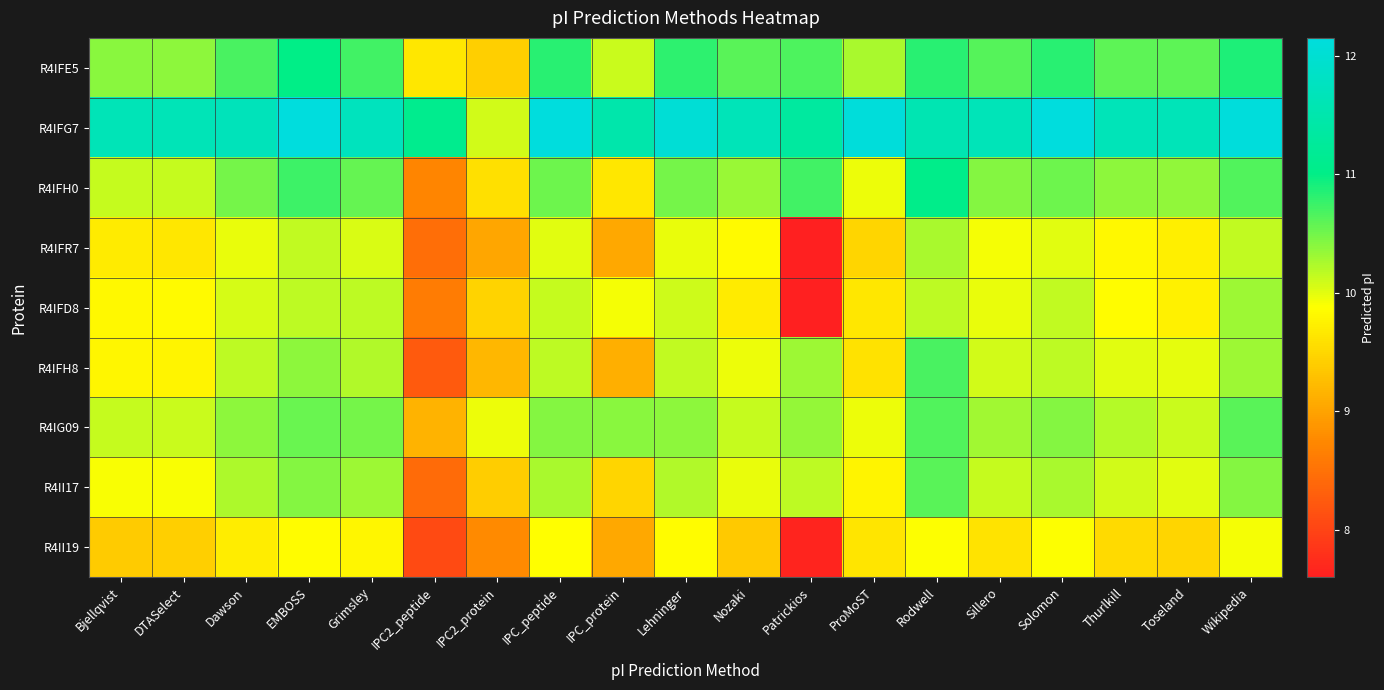

Reading left to right, list all the values displayed in this chart.

R4IFE5: Bjellqvist=10.4	DTASelect=10.4	Dawson=10.7	EMBOSS=11.0	Grimsley=10.7	IPC2_peptide=9.6	IPC2_protein=9.4	IPC_peptide=10.8	IPC_protein=10.1	Lehninger=10.8	Nozaki=10.6	Patrickios=10.7	ProMoST=10.3	Rodwell=10.8	Sillero=10.6	Solomon=10.8	Thurlkill=10.6	Toseland=10.6	Wikipedia=10.9
R4IFG7: Bjellqvist=11.6	DTASelect=11.6	Dawson=11.7	EMBOSS=12.1	Grimsley=11.7	IPC2_peptide=11.1	IPC2_protein=10.1	IPC_peptide=12.1	IPC_protein=11.5	Lehninger=12.0	Nozaki=11.7	Patrickios=11.3	ProMoST=12.1	Rodwell=11.6	Sillero=11.7	Solomon=12.1	Thurlkill=11.7	Toseland=11.7	Wikipedia=12.1
R4IFH0: Bjellqvist=10.1	DTASelect=10.1	Dawson=10.5	EMBOSS=10.7	Grimsley=10.6	IPC2_peptide=8.7	IPC2_protein=9.6	IPC_peptide=10.5	IPC_protein=9.6	Lehninger=10.5	Nozaki=10.3	Patrickios=10.7	ProMoST=10.0	Rodwell=11.0	Sillero=10.4	Solomon=10.5	Thurlkill=10.4	Toseland=10.4	Wikipedia=10.6
R4IFR7: Bjellqvist=9.7	DTASelect=9.6	Dawson=10.0	EMBOSS=10.1	Grimsley=10.0	IPC2_peptide=8.5	IPC2_protein=9.0	IPC_peptide=10.0	IPC_protein=9.0	Lehninger=10.0	Nozaki=9.8	Patrickios=7.6	ProMoST=9.5	Rodwell=10.2	Sillero=9.9	Solomon=10.0	Thurlkill=9.8	Toseland=9.7	Wikipedia=10.1
R4IFD8: Bjellqvist=9.8	DTASelect=9.8	Dawson=10.1	EMBOSS=10.2	Grimsley=10.2	IPC2_peptide=8.6	IPC2_protein=9.5	IPC_peptide=10.1	IPC_protein=9.9	Lehninger=10.1	Nozaki=9.7	Patrickios=7.6	ProMoST=9.6	Rodwell=10.2	Sillero=10.0	Solomon=10.1	Thurlkill=9.9	Toseland=9.8	Wikipedia=10.3
R4IFH8: Bjellqvist=9.8	DTASelect=9.8	Dawson=10.2	EMBOSS=10.4	Grimsley=10.2	IPC2_peptide=8.2	IPC2_protein=9.2	IPC_peptide=10.2	IPC_protein=9.1	Lehninger=10.1	Nozaki=10.0	Patrickios=10.3	ProMoST=9.6	Rodwell=10.7	Sillero=10.1	Solomon=10.2	Thurlkill=10.0	Toseland=10.0	Wikipedia=10.3
R4IG09: Bjellqvist=10.1	DTASelect=10.1	Dawson=10.4	EMBOSS=10.5	Grimsley=10.5	IPC2_peptide=9.2	IPC2_protein=10.0	IPC_peptide=10.4	IPC_protein=10.4	Lehninger=10.4	Nozaki=10.1	Patrickios=10.3	ProMoST=10.0	Rodwell=10.6	Sillero=10.3	Solomon=10.4	Thurlkill=10.2	Toseland=10.1	Wikipedia=10.6
R4II17: Bjellqvist=9.9	DTASelect=9.9	Dawson=10.2	EMBOSS=10.4	Grimsley=10.3	IPC2_peptide=8.4	IPC2_protein=9.4	IPC_peptide=10.2	IPC_protein=9.5	Lehninger=10.2	Nozaki=10.0	Patrickios=10.2	ProMoST=9.8	Rodwell=10.6	Sillero=10.1	Solomon=10.3	Thurlkill=10.1	Toseland=10.0	Wikipedia=10.4
R4II19: Bjellqvist=9.4	DTASelect=9.4	Dawson=9.7	EMBOSS=9.9	Grimsley=9.8	IPC2_peptide=8.1	IPC2_protein=8.8	IPC_peptide=9.9	IPC_protein=9.0	Lehninger=9.9	Nozaki=9.4	Patrickios=7.7	ProMoST=9.6	Rodwell=9.9	Sillero=9.6	Solomon=9.9	Thurlkill=9.5	Toseland=9.5	Wikipedia=9.9